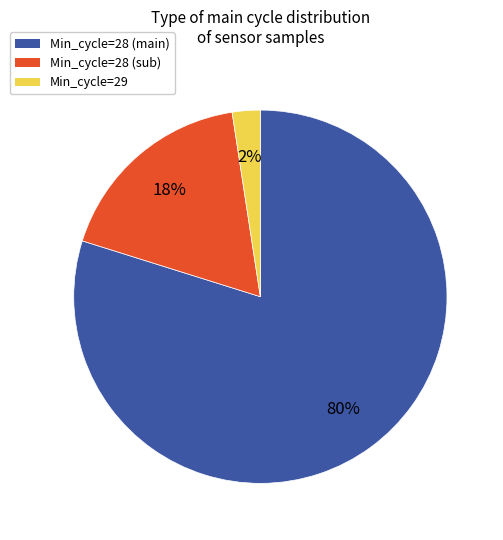

How many segments does this pie chart have?

3